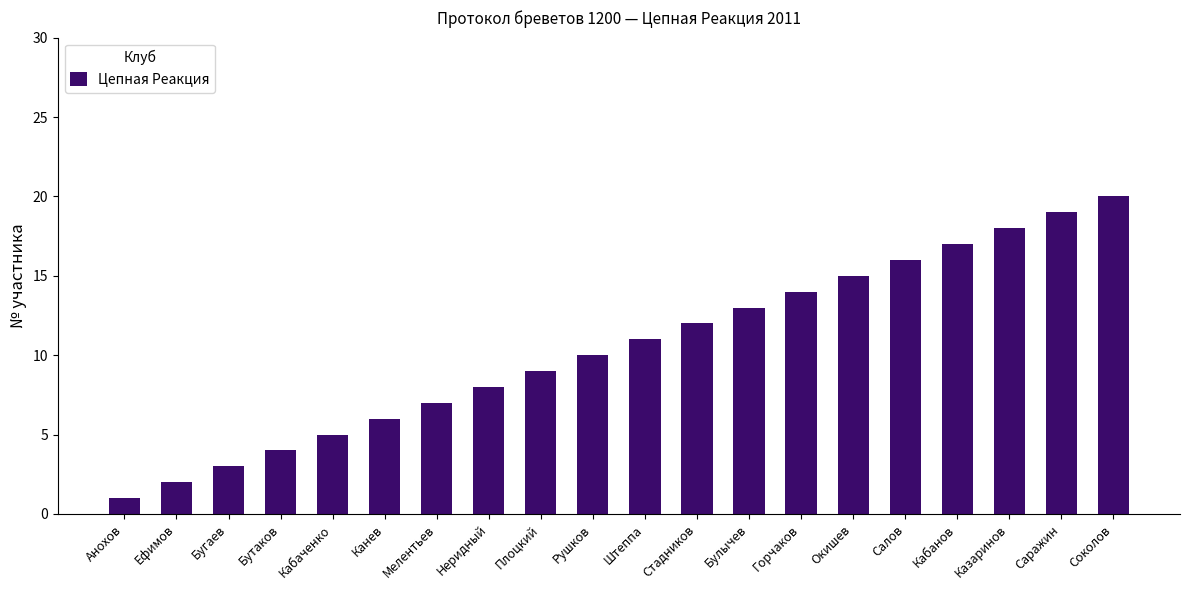

At which label is the value closest to 10?

Рушков